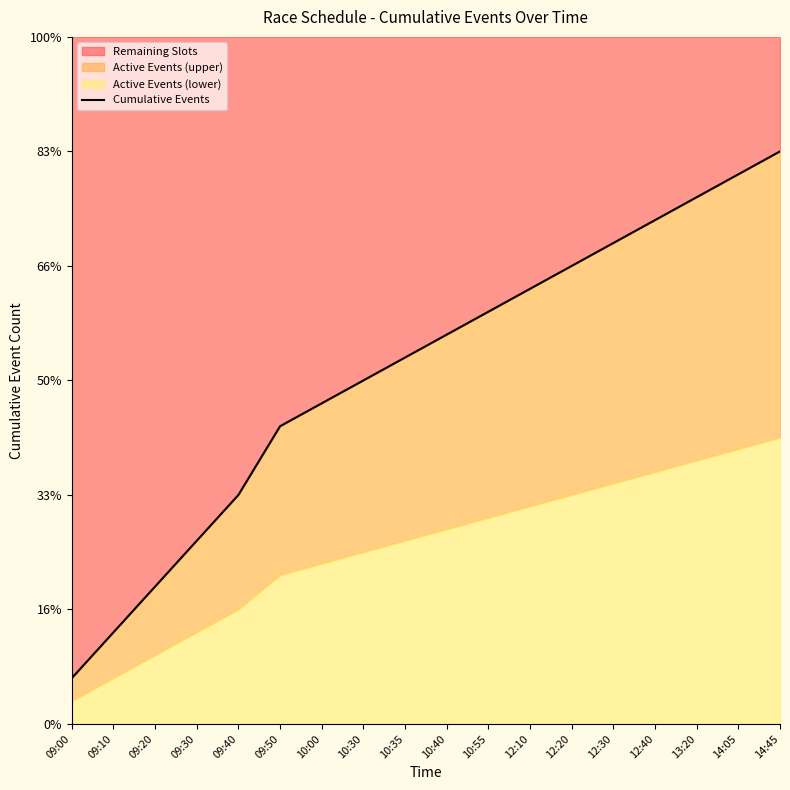

What value does the data have at 10:40, to the nearest 5?

15